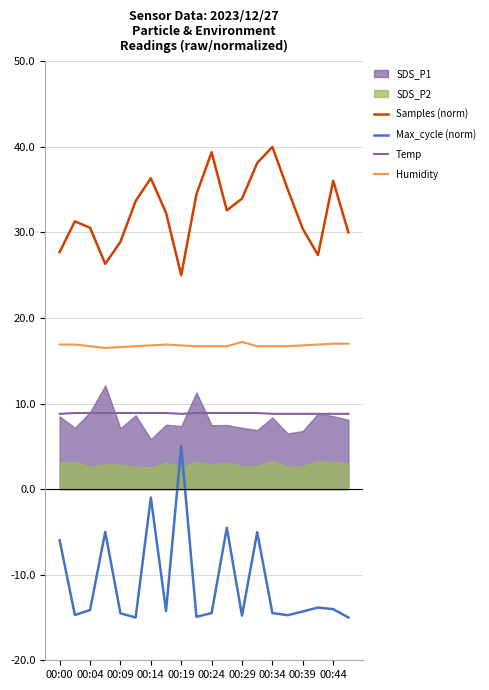

True or false: Humidity and Max_cycle (norm) cross at least once.

False